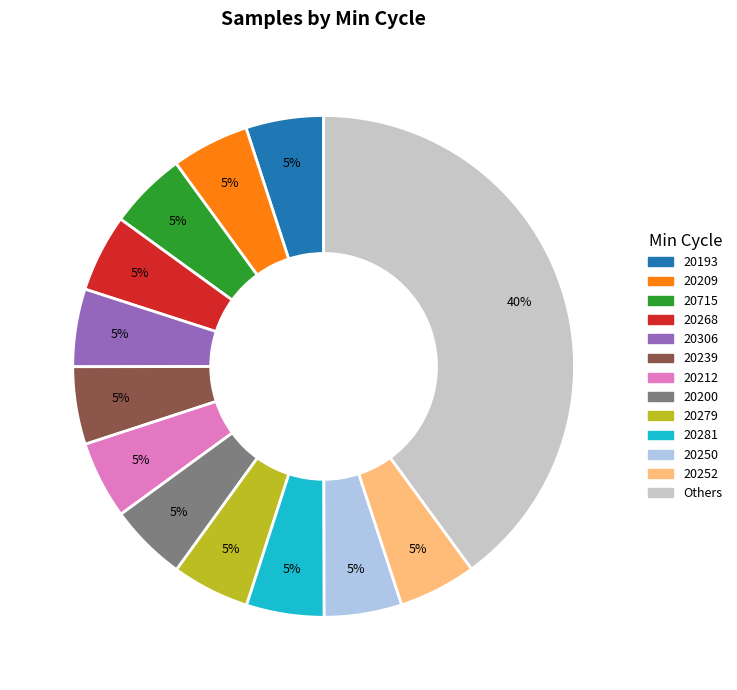

Between Others and 20268, which is larger?

Others